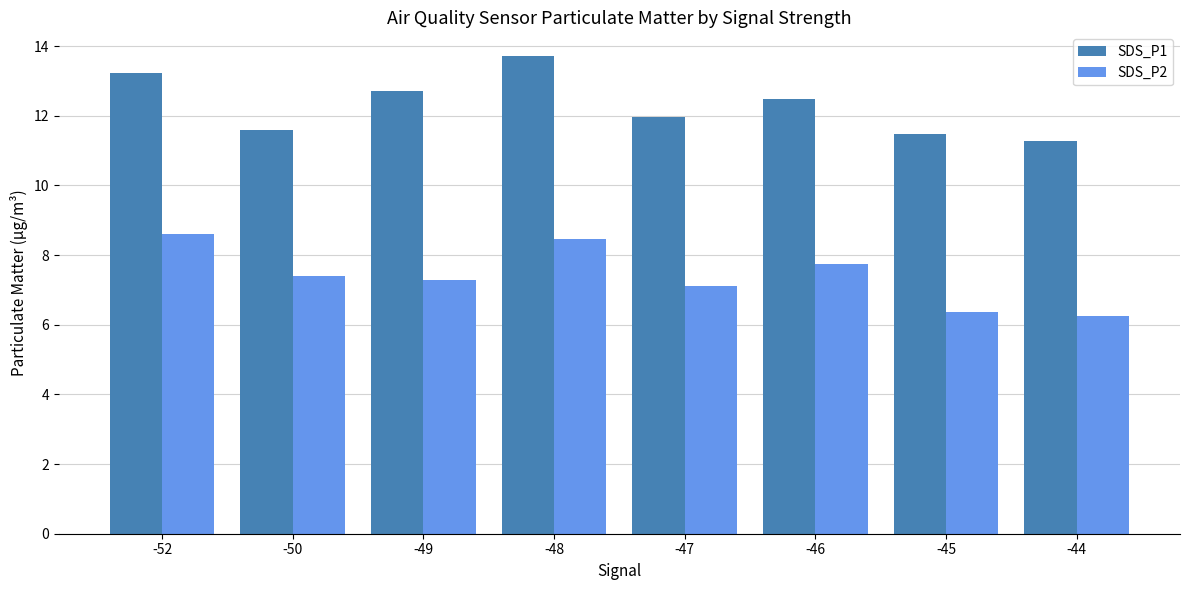

How many data points in SDS_P2 are less than 7?

2